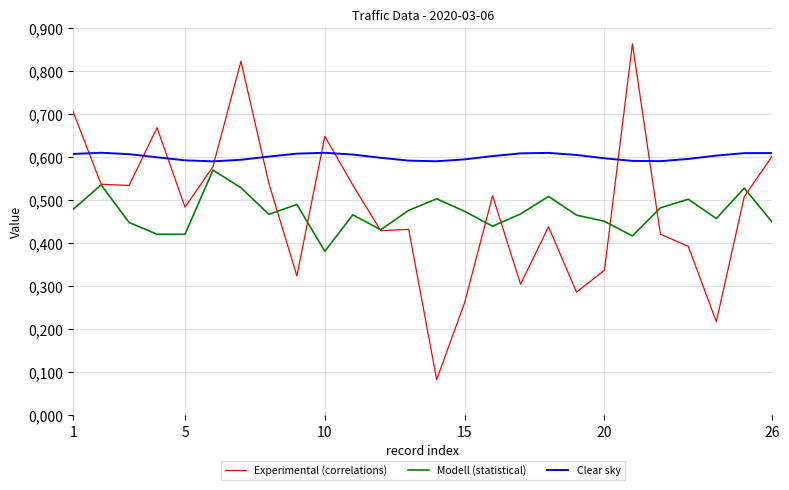

What are all the series names shown in the legend?

Experimental (correlations), Modell (statistical), Clear sky